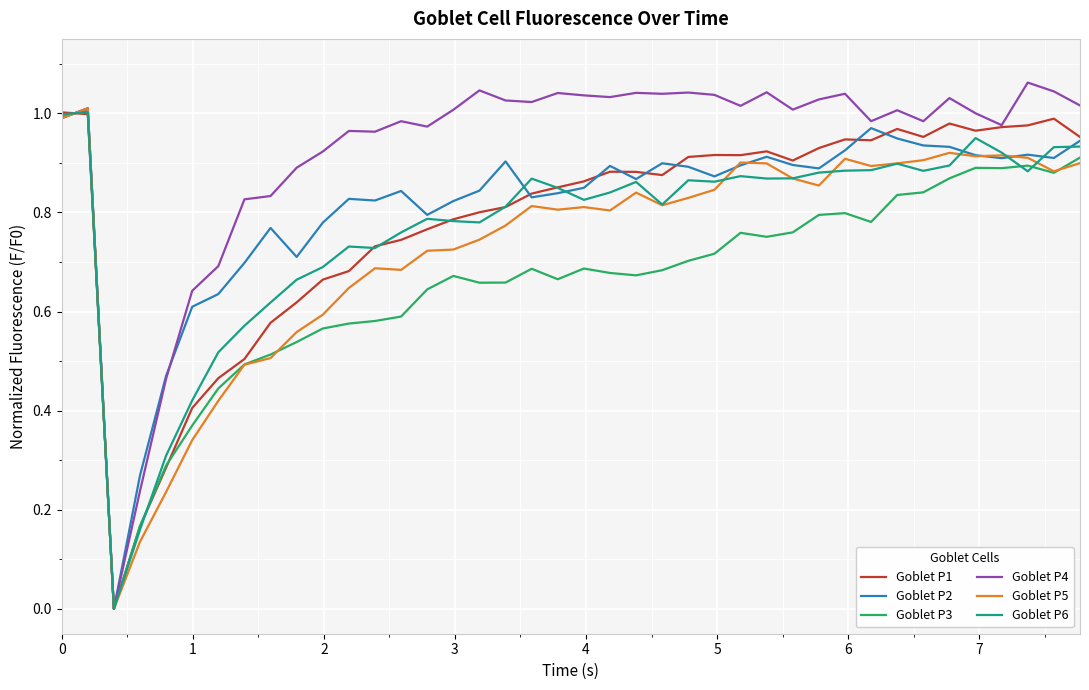

Which series ends up on top after the final intersection of Goblet P5 and Goblet P2?

Goblet P2